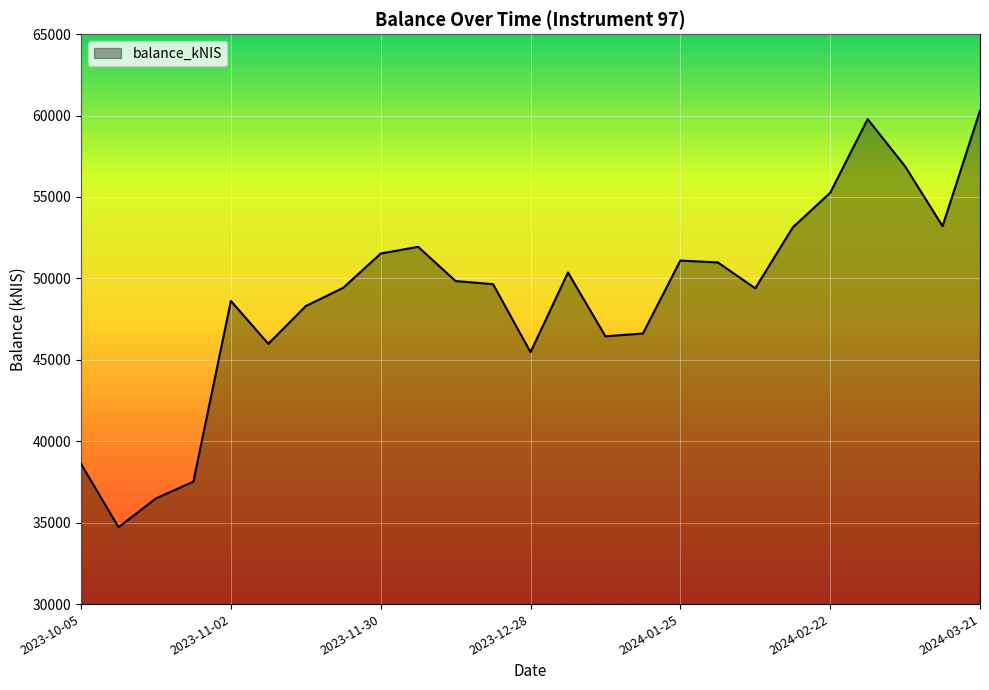

What is the minimum value shown in the chart?

34722.5